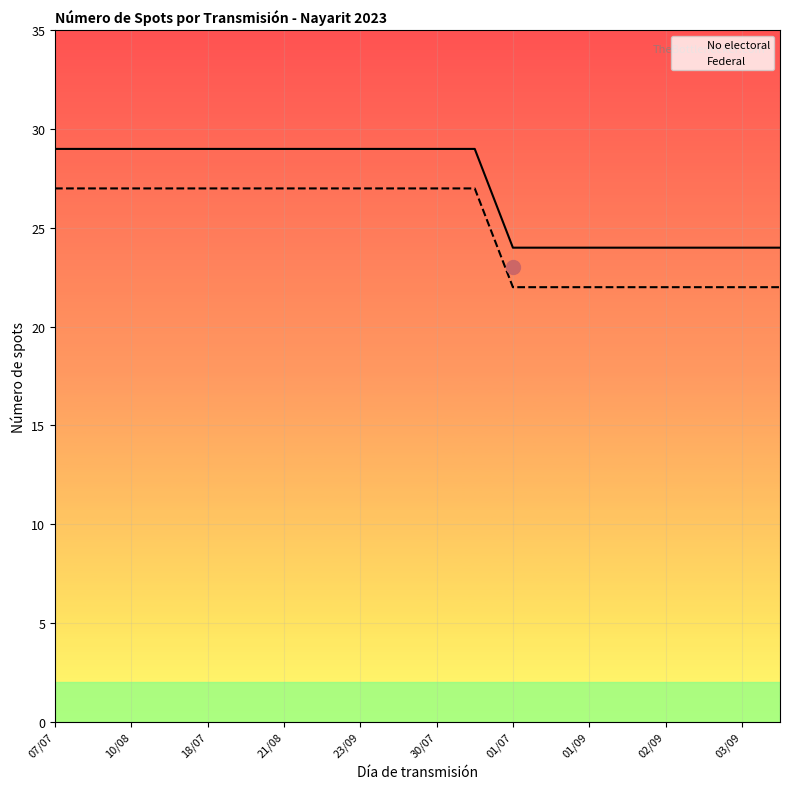

Is this an area chart (filled region under the line)?

No